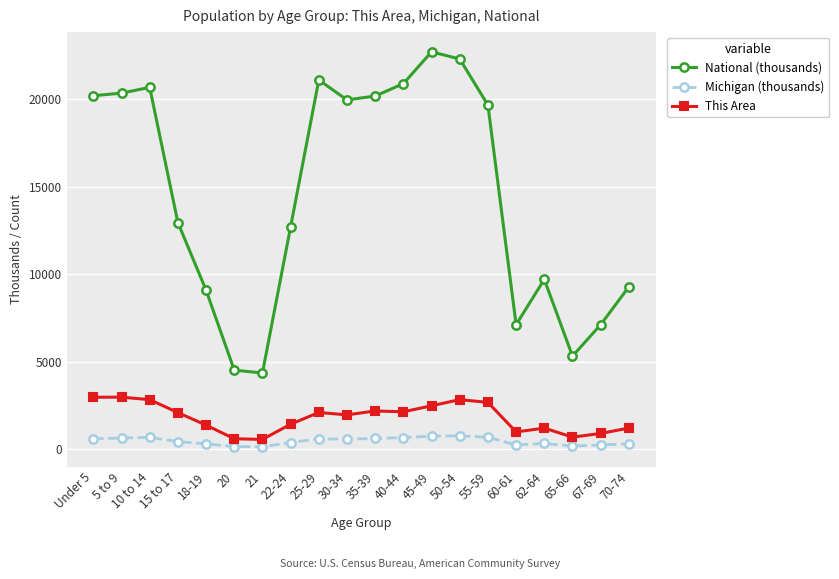

At which category does the chart reach its peak across all series?

45-49